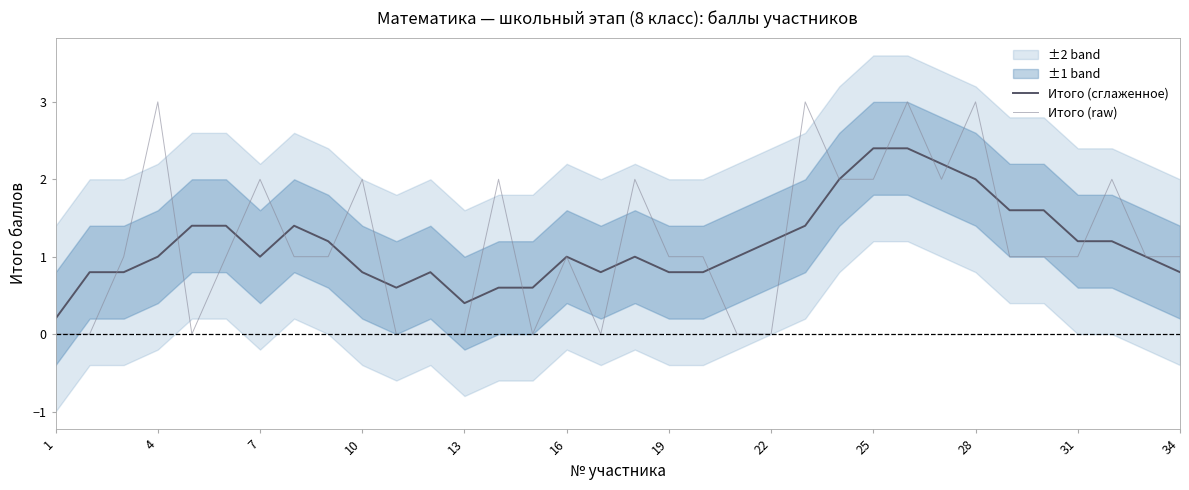

The Итого (сглаженное) series shows 1.3 at 19. True or false?

False